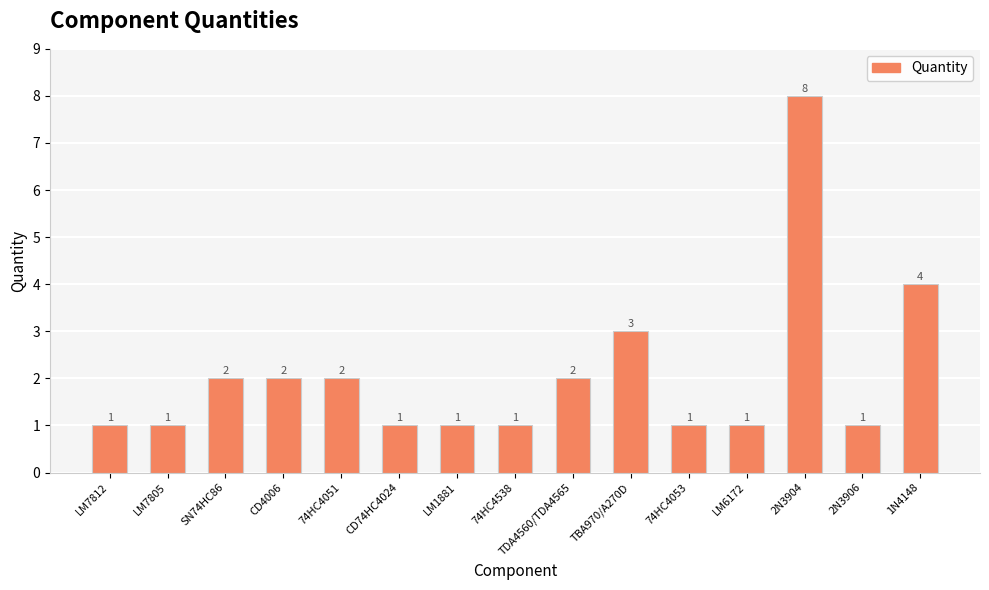

The chart shows a value of 2 at LM7805. True or false?

False